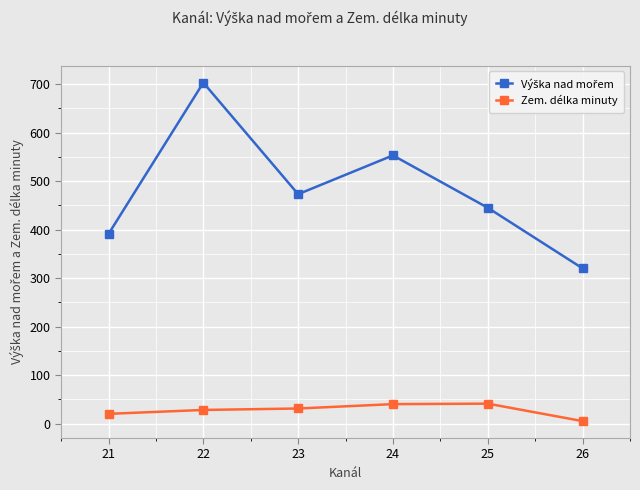

At how many categories does at least one series exceed 569?

1